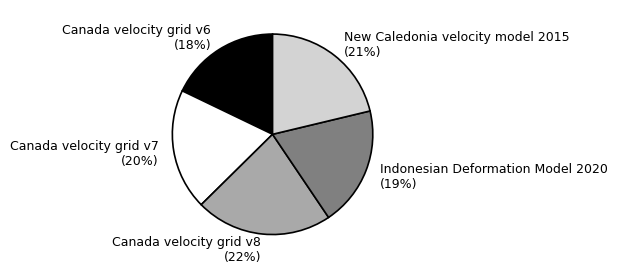

How many segments does this pie chart have?

5